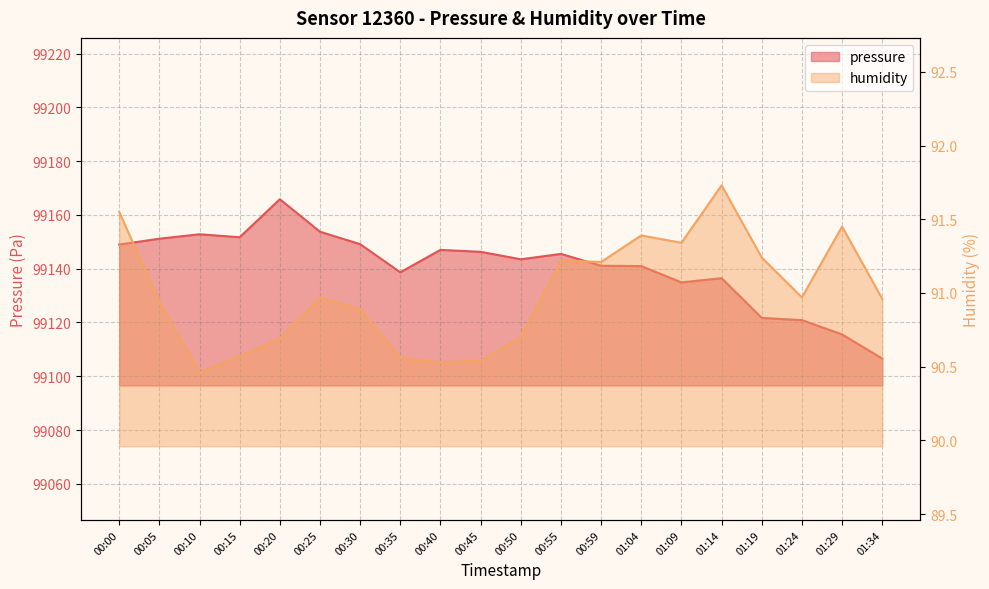

True or false: humidity and pressure intersect in this chart.

False